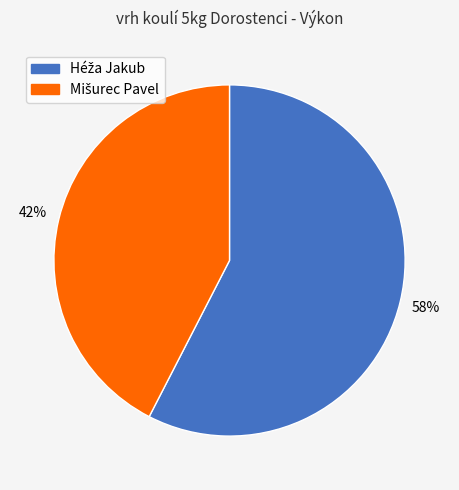

To the nearest percent, what is the average slice percentage?

50%